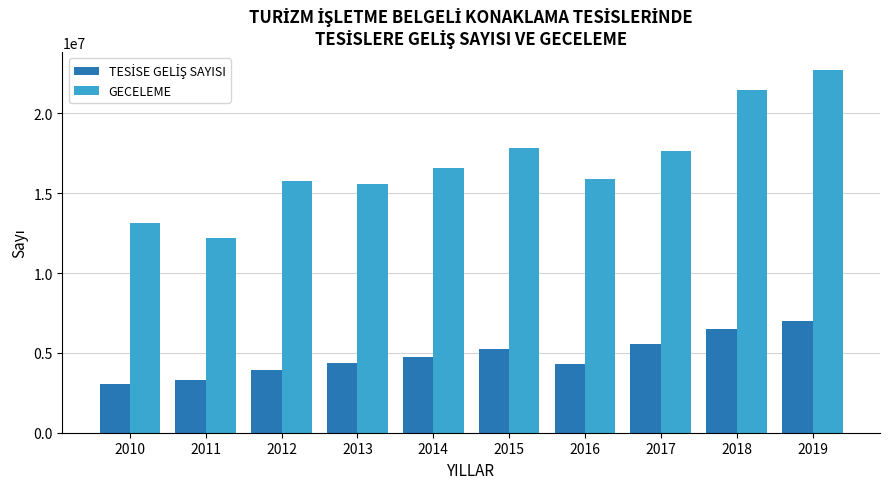

What is the sum of all GECELEME values?

168860103